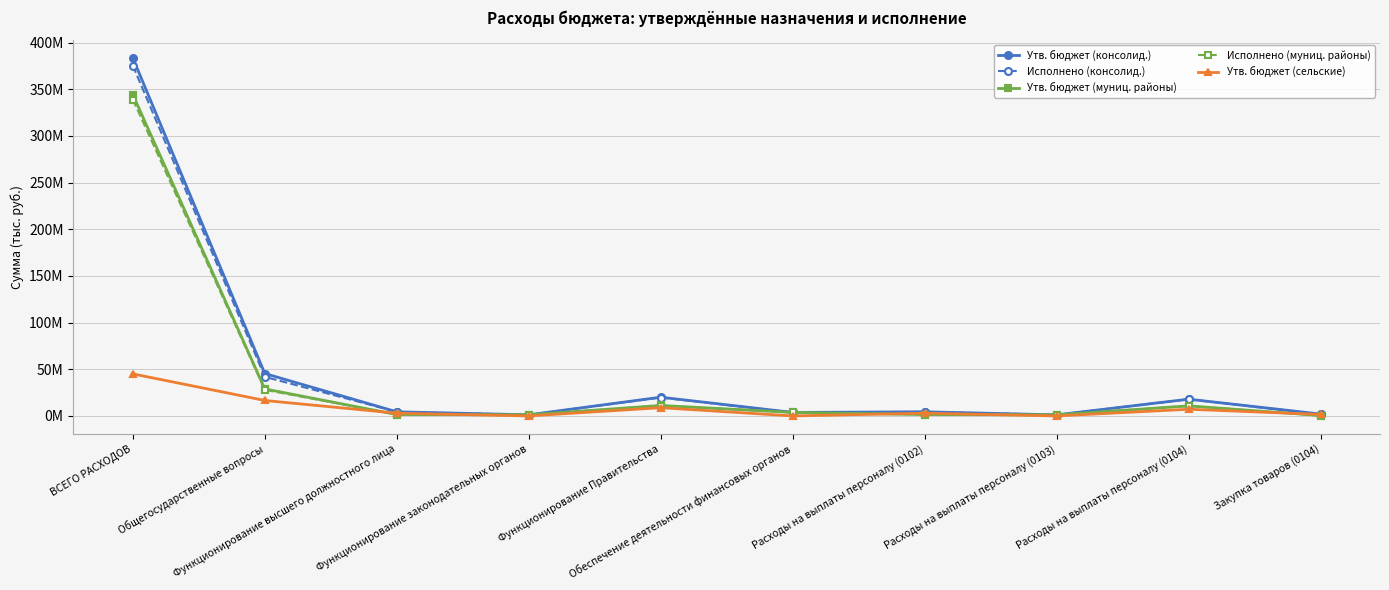

Which series changed the most between ВСЕГО РАСХОДОВ and Расходы на выплаты персоналу (0102)?

Утв. бюджет (консолид.)